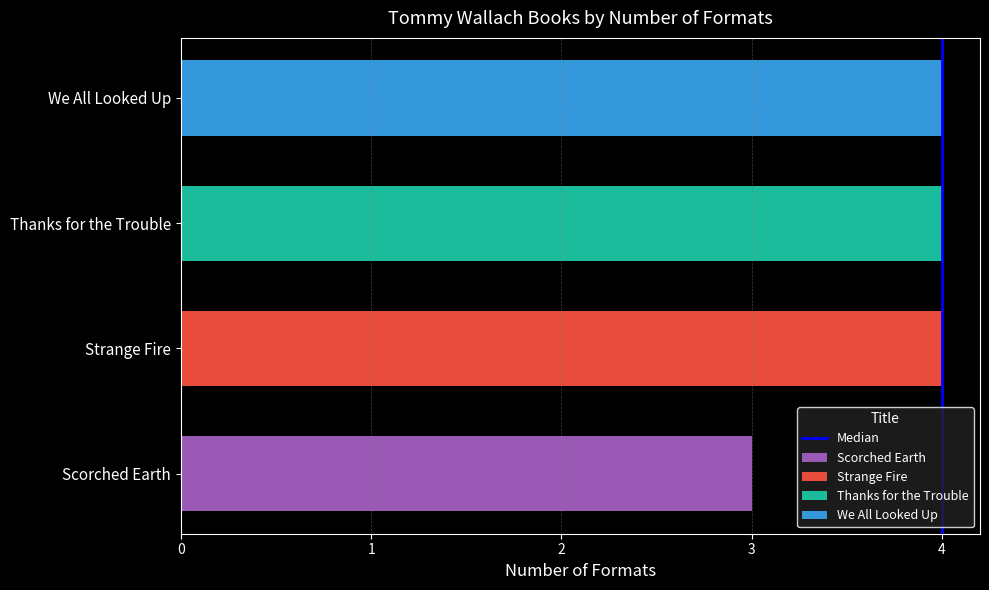

True or false: the data shows 1 at 4.

False